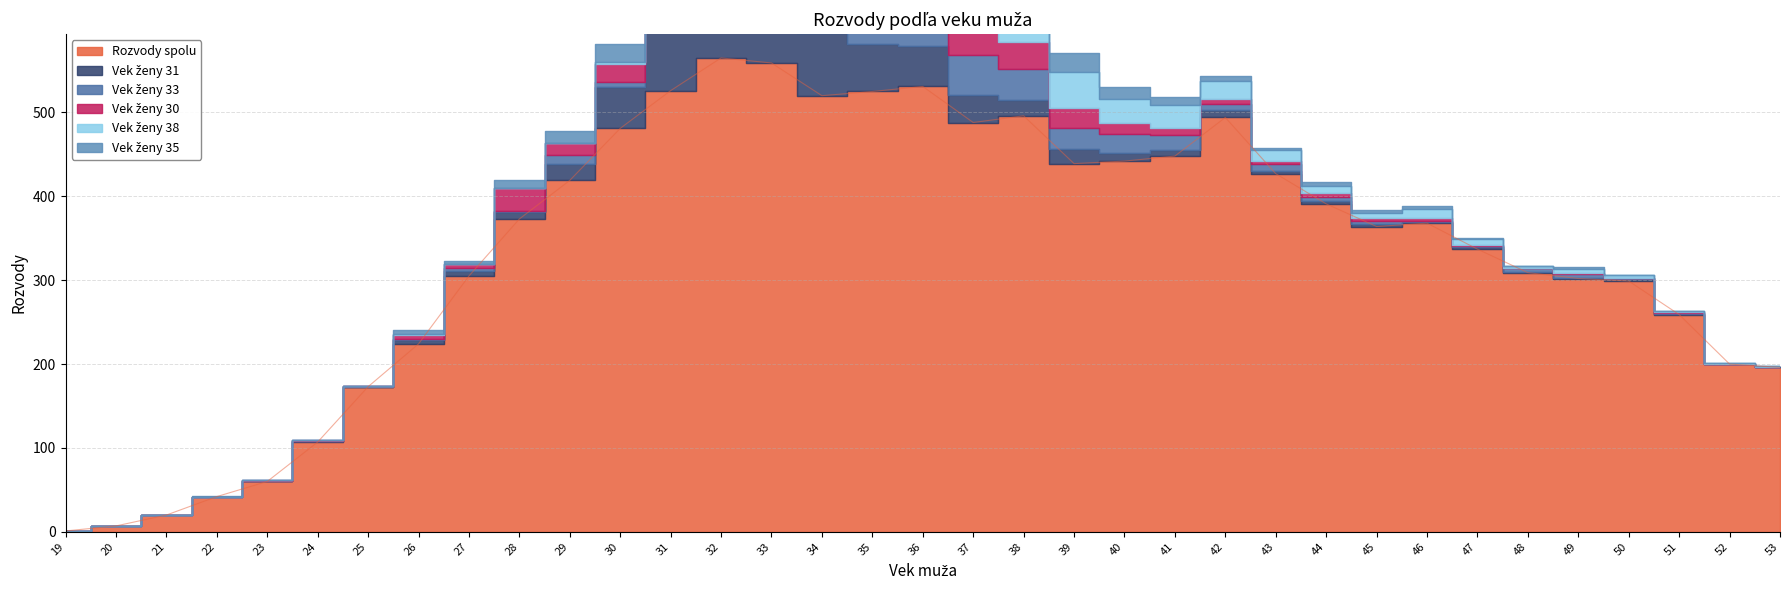

Where do Vek ženy 35 and Vek ženy 38 first cross each other?

36 and 37